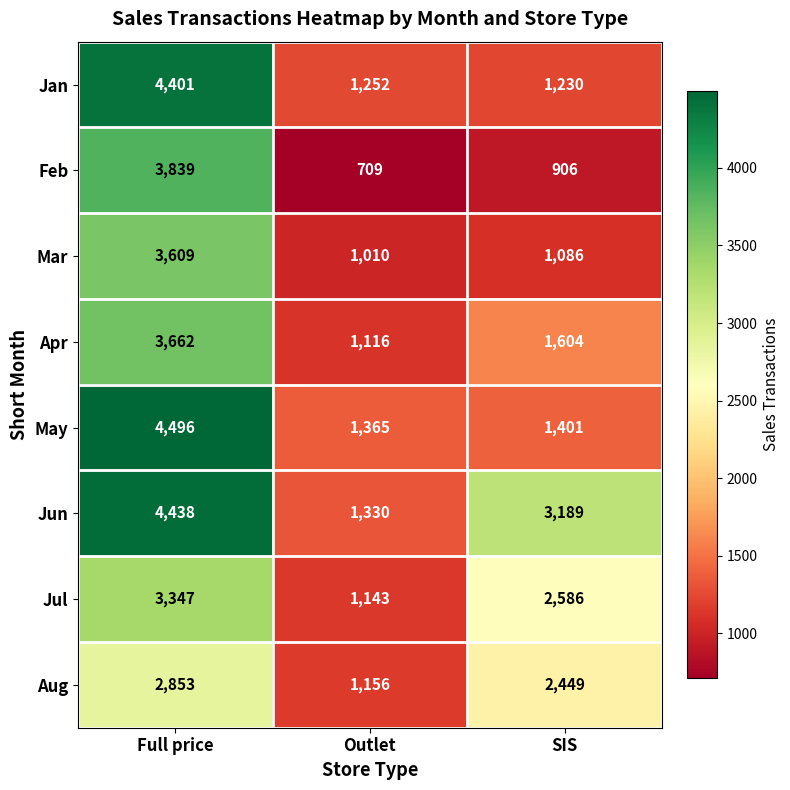

Read the May value at SIS, to the nearest 50.

1400